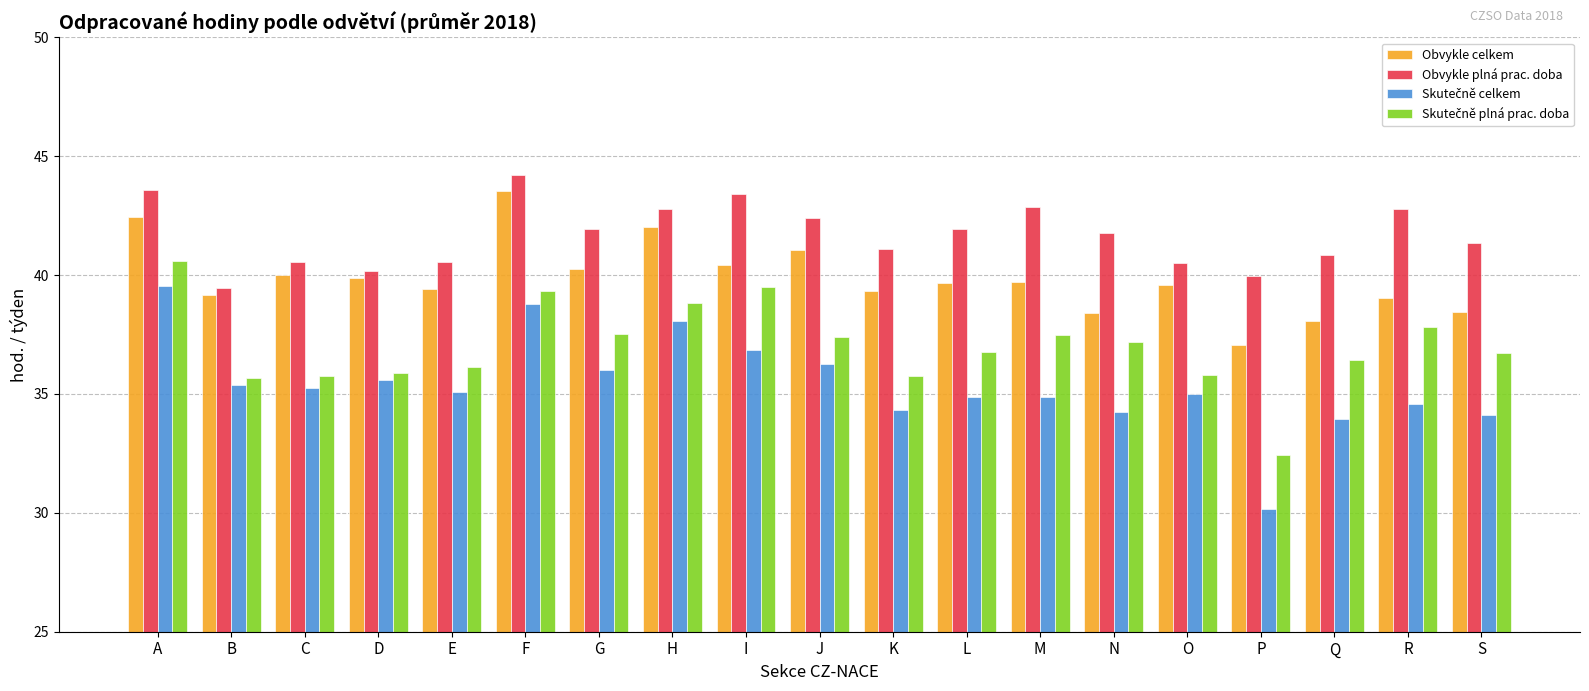

Are the bars grouped side by side (vs. stacked)?

Yes